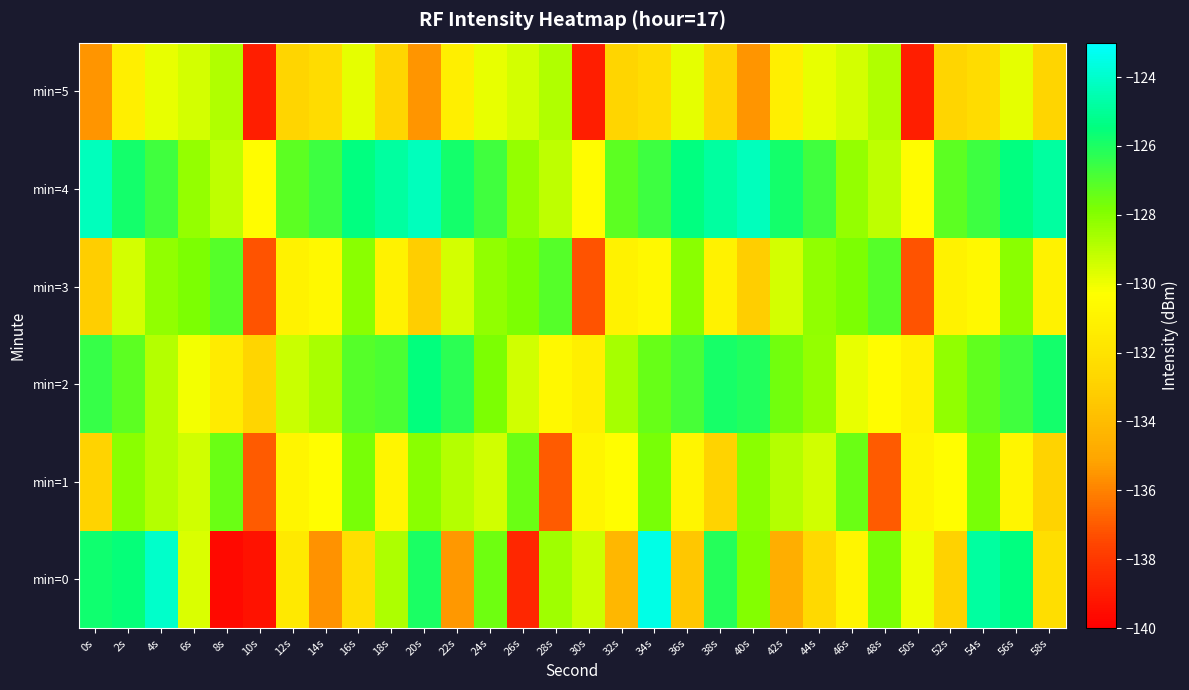

Reading right to left, list all the values displayed in this chart.

min=0: 58s=-132.3	56s=-125.4	54s=-124.8	52s=-132.9	50s=-130.0	48s=-127.7	46s=-130.9	44s=-132.5	42s=-134.7	40s=-127.9	38s=-126.2	36s=-133.5	34s=-123.5	32s=-134.2	30s=-129.4	28s=-128.5	26s=-138.6	24s=-127.6	22s=-135.5	20s=-126.0	18s=-128.8	16s=-132.3	14s=-135.6	12s=-131.6	10s=-139.3	8s=-139.7	6s=-129.6	4s=-124.1	2s=-125.5	0s=-125.8
min=1: 58s=-132.9	56s=-130.8	54s=-127.8	52s=-130.4	50s=-130.8	48s=-136.9	46s=-127.5	44s=-129.4	42s=-128.9	40s=-128.1	38s=-132.9	36s=-130.8	34s=-127.8	32s=-130.4	30s=-130.8	28s=-136.9	26s=-127.5	24s=-129.4	22s=-128.9	20s=-128.1	18s=-130.8	16s=-127.8	14s=-130.4	12s=-130.8	10s=-136.9	8s=-127.5	6s=-129.4	4s=-128.9	2s=-128.1	0s=-132.9
min=2: 58s=-125.8	56s=-126.7	54s=-127.3	52s=-128.2	50s=-131.1	48s=-130.5	46s=-129.9	44s=-128.3	42s=-127.6	40s=-126.1	38s=-125.9	36s=-126.8	34s=-127.4	32s=-128.6	30s=-131.2	28s=-130.7	26s=-129.4	24s=-127.8	22s=-126.3	20s=-125.5	18s=-126.9	16s=-127.1	14s=-128.7	12s=-129.3	10s=-132.8	8s=-131.5	6s=-130.1	4s=-128.9	2s=-127.2	0s=-126.5
min=3: 58s=-131.1	56s=-128.1	54s=-130.7	52s=-131.1	50s=-137.2	48s=-127.1	46s=-127.8	44s=-128.2	42s=-129.5	40s=-133.1	38s=-131.1	36s=-128.1	34s=-130.7	32s=-131.1	30s=-137.2	28s=-127.1	26s=-127.8	24s=-128.2	22s=-129.5	20s=-133.1	18s=-131.1	16s=-128.1	14s=-130.7	12s=-131.1	10s=-137.2	8s=-127.1	6s=-127.8	4s=-128.2	2s=-129.5	0s=-133.1
min=4: 58s=-124.8	56s=-125.4	54s=-126.6	52s=-127.2	50s=-130.5	48s=-129.1	46s=-128.3	44s=-126.7	42s=-125.8	40s=-124.3	38s=-124.8	36s=-125.4	34s=-126.6	32s=-127.2	30s=-130.5	28s=-129.1	26s=-128.3	24s=-126.7	22s=-125.8	20s=-124.3	18s=-124.8	16s=-125.4	14s=-126.6	12s=-127.2	10s=-130.5	8s=-129.1	6s=-128.3	4s=-126.7	2s=-125.8	0s=-124.3
min=5: 58s=-132.8	56s=-129.8	54s=-132.4	52s=-132.8	50s=-138.9	48s=-128.8	46s=-129.5	44s=-129.9	42s=-131.2	40s=-135.5	38s=-132.8	36s=-129.8	34s=-132.4	32s=-132.8	30s=-138.9	28s=-128.8	26s=-129.5	24s=-129.9	22s=-131.2	20s=-135.5	18s=-132.8	16s=-129.8	14s=-132.4	12s=-132.8	10s=-138.9	8s=-128.8	6s=-129.5	4s=-129.9	2s=-131.2	0s=-135.5